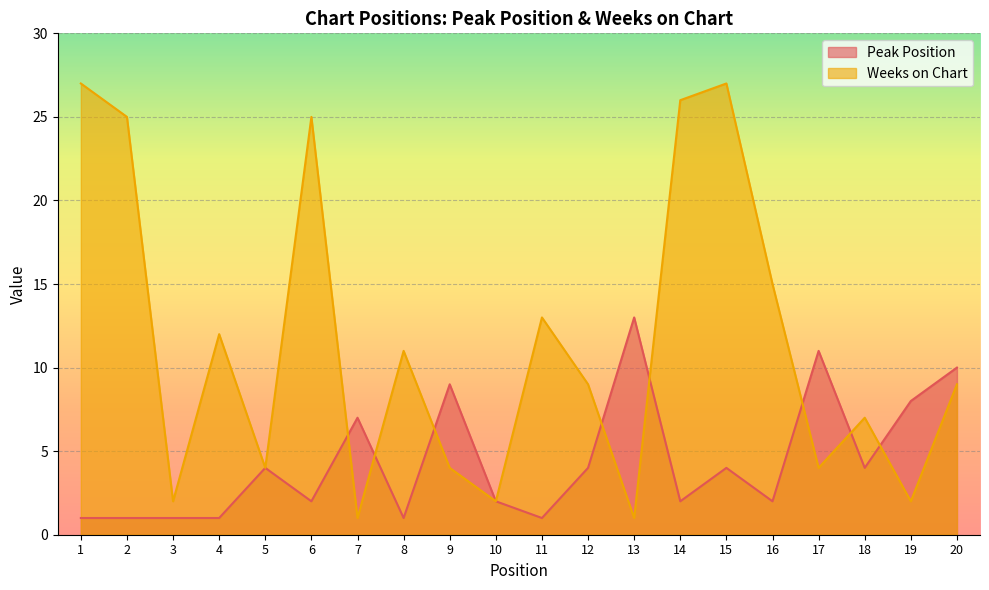

How many data points does each series have?

20